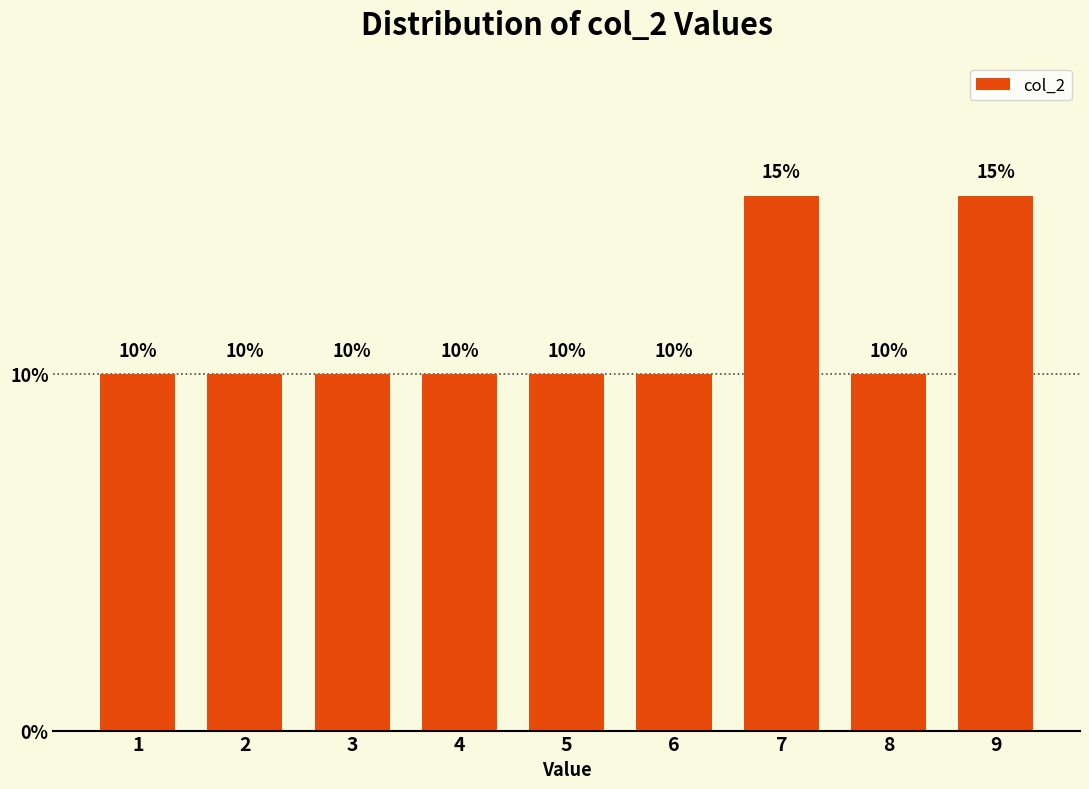

Reading left to right, what are all the values shown in this chart?

10	10	10	10	10	10	15	10	15